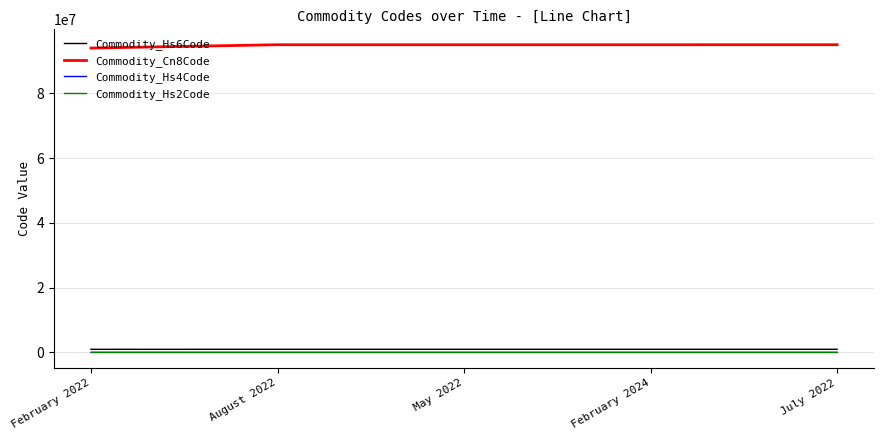

The value of Commodity_Cn8Code at July 2022 is 142523470. True or false?

False